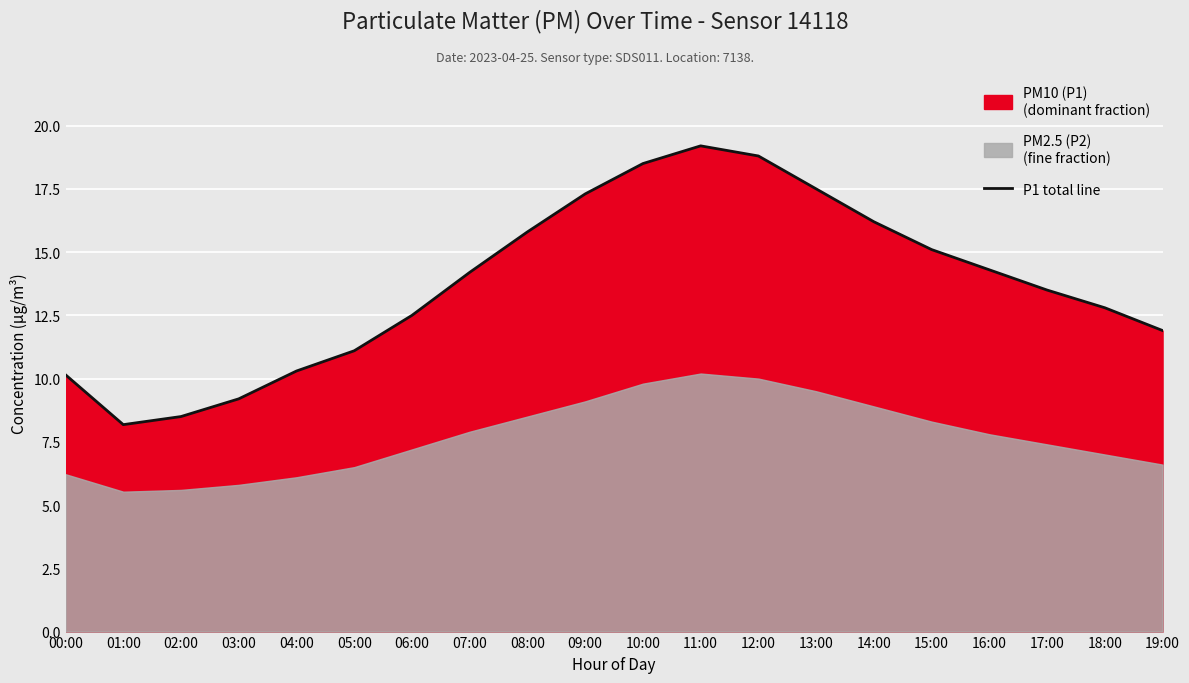

What is the change in value from 03:00 to 18:00?

+3.6